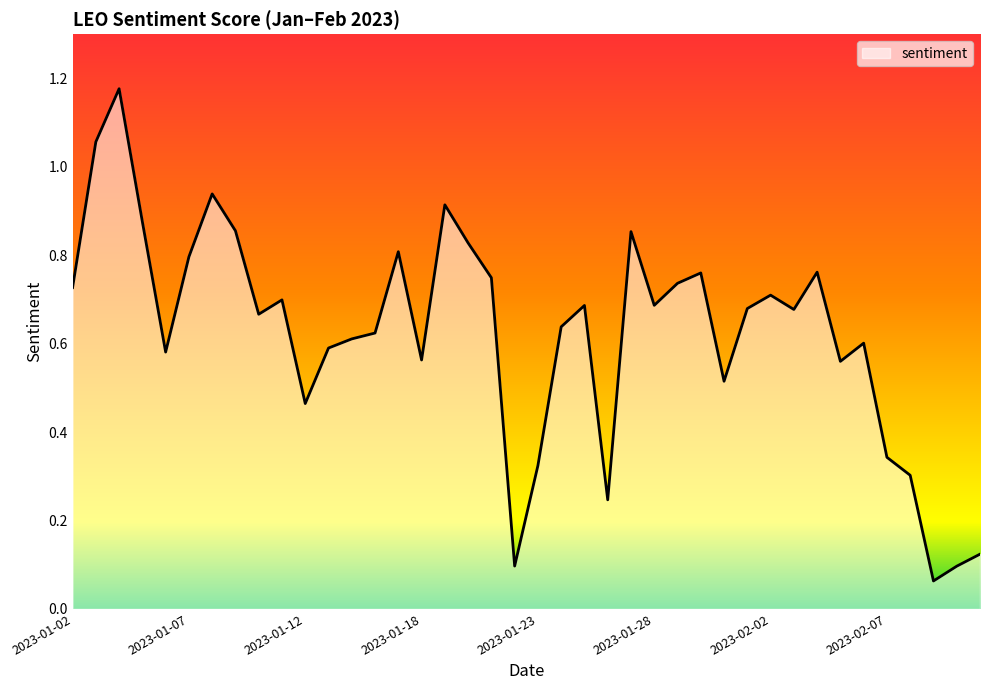

What is the maximum value shown in the chart?

1.2